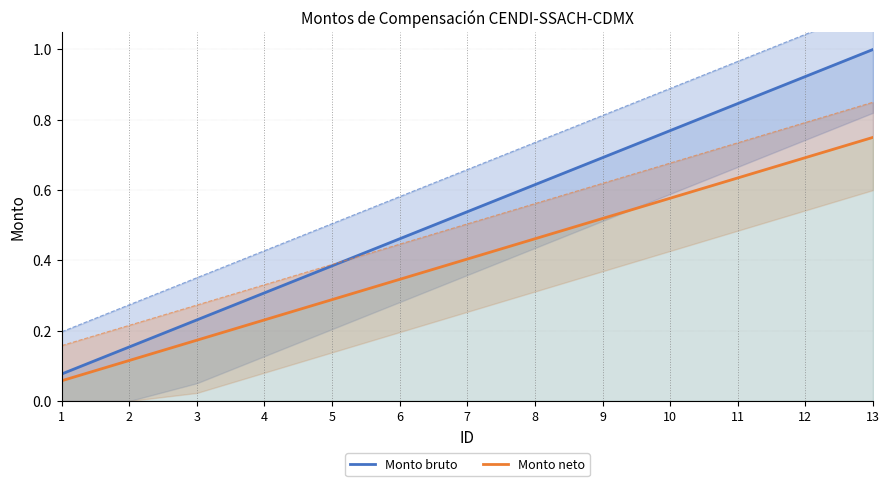

At which category is the sum across all series the highest?

13